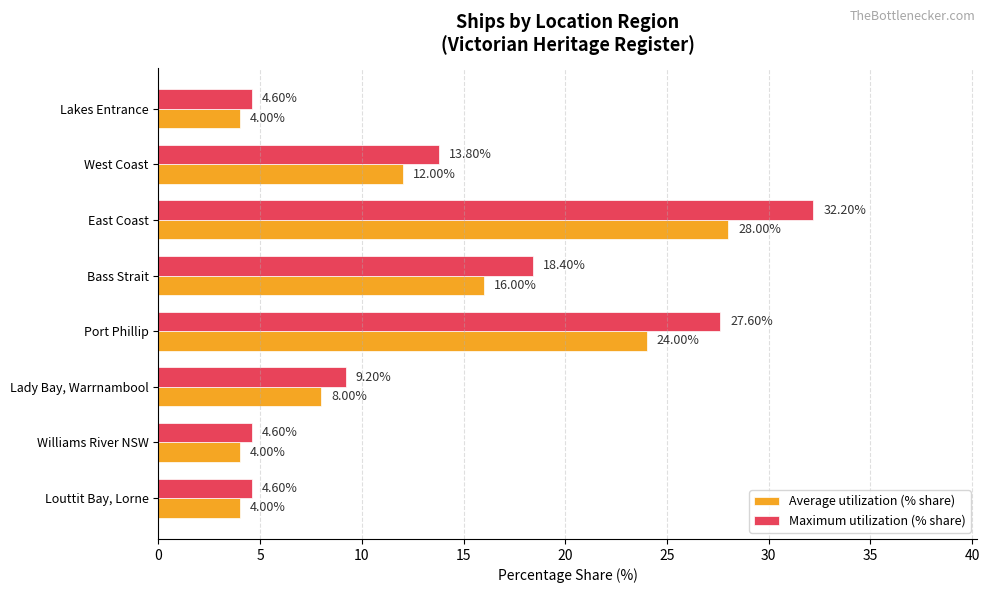

What is the average value of the Average utilization (% share) series?

12.5